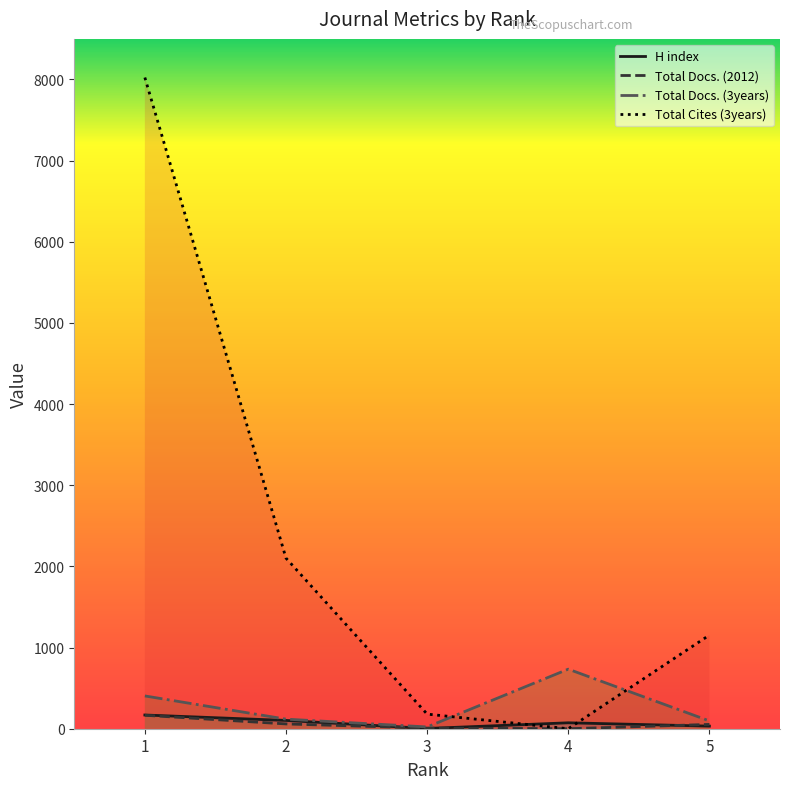

Rank the series by their maximum value, from lowest to highest.

Total Docs. (2012), H index, Total Docs. (3years), Total Cites (3years)